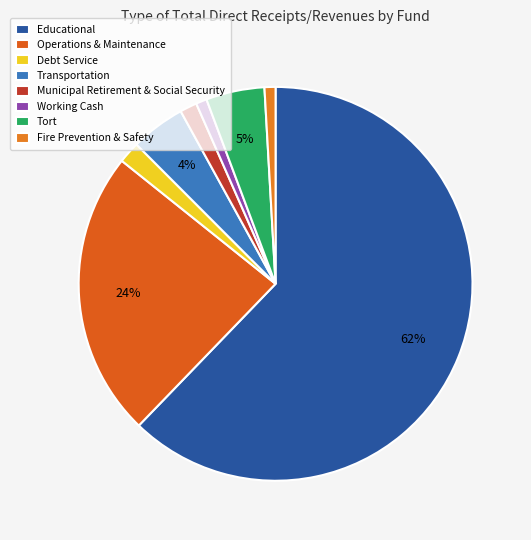

What is the largest slice in the pie chart?

Educational